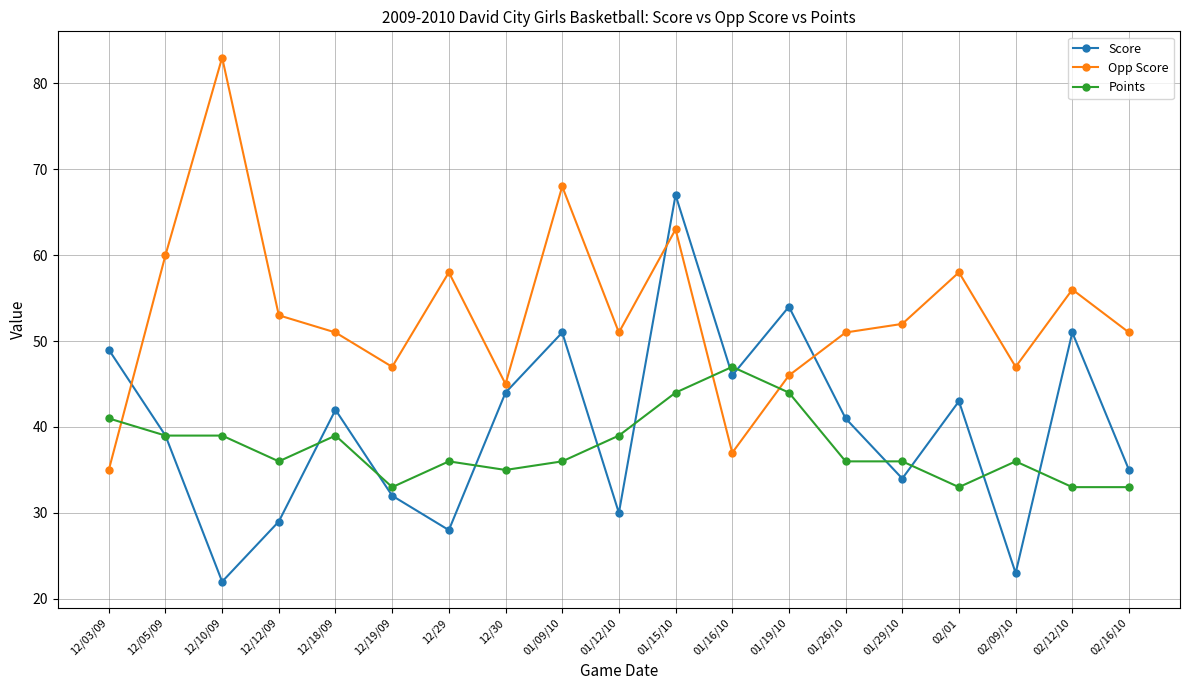

What are all the series names shown in the legend?

Score, Opp Score, Points